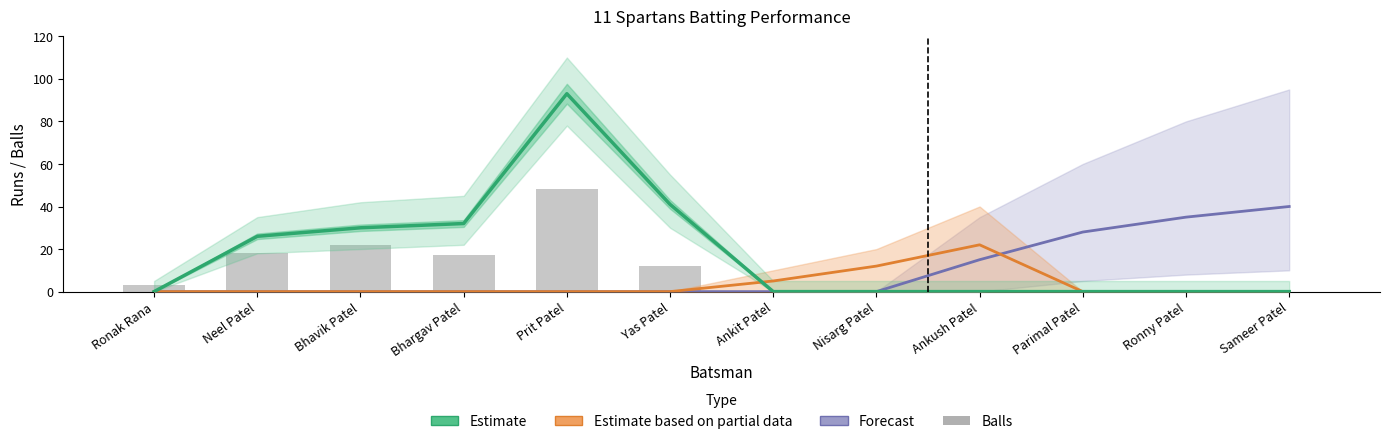

Which series changed the most between Neel Patel and Bhargav Patel?

Estimate